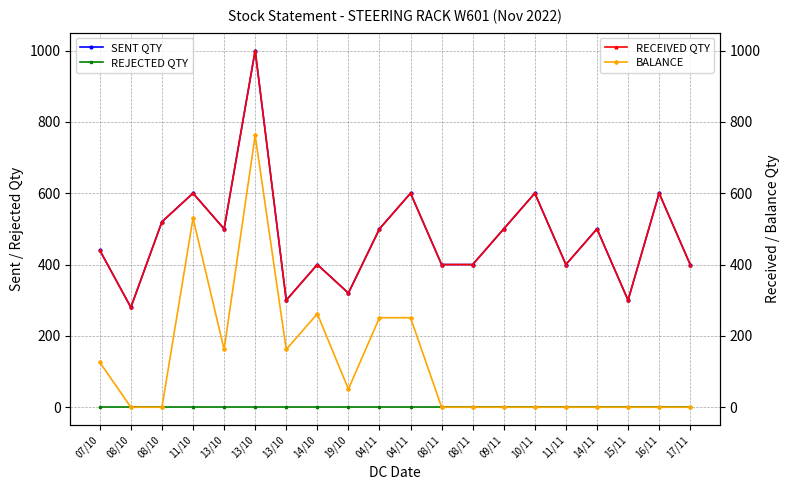

Which series has the largest total across all categories?

SENT QTY